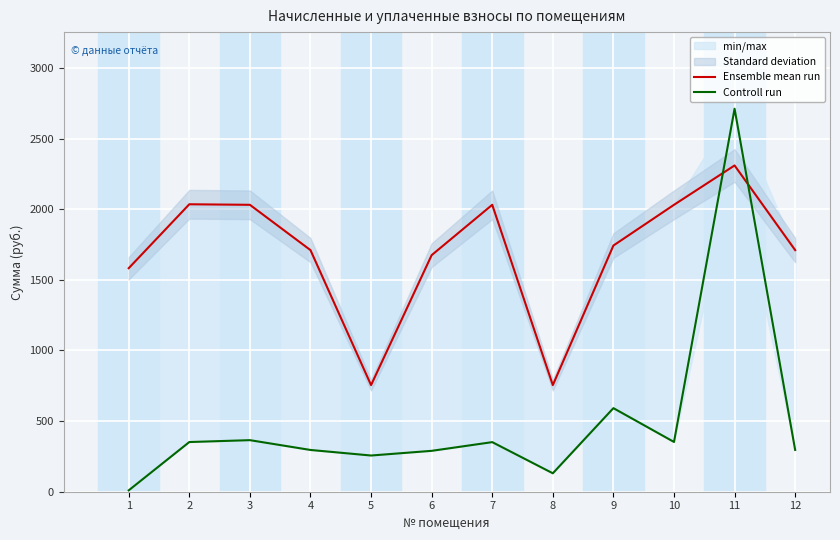

True or false: Controll run has a value of 67.1 at 8.

False